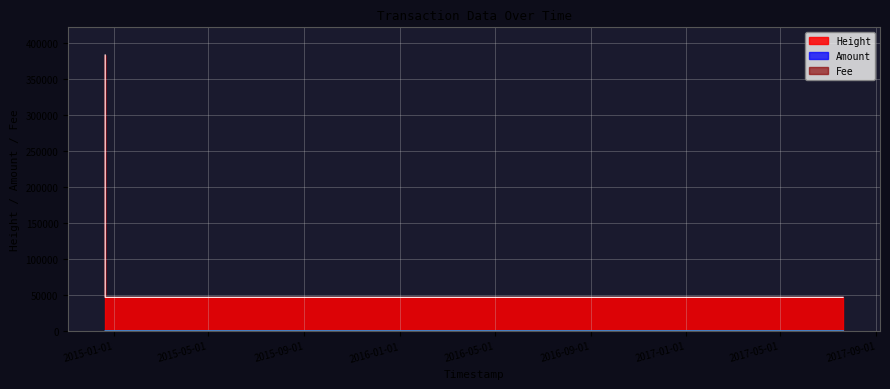

Reading right to left, transcribe all the data shown in this chart.

Amount: 8	7	0
Height: 46766	46767	383770